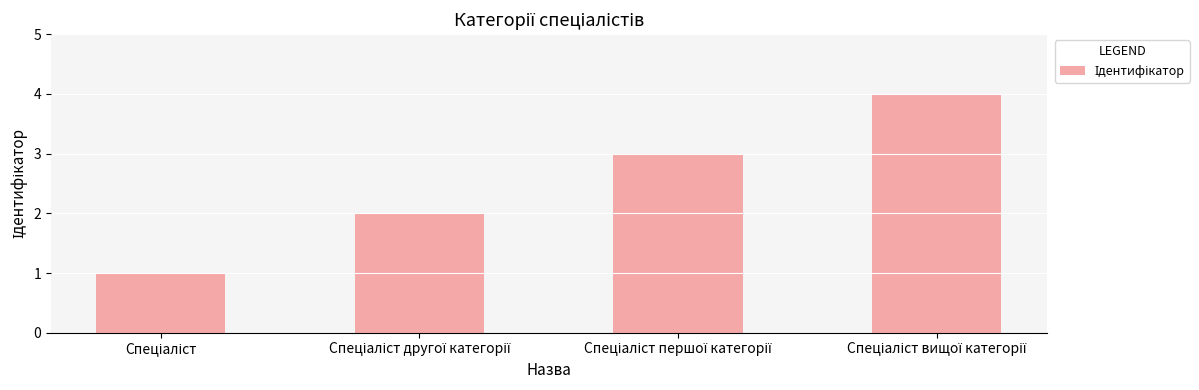

How many bars are there in total?

4